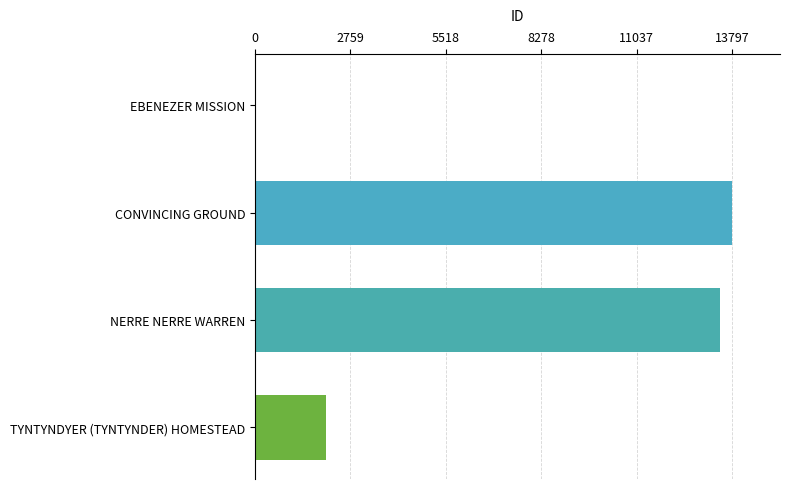

Reading top to bottom, list all the values displayed in this chart.

EBENEZER MISSION=22	CONVINCING GROUND=13797	NERRE NERRE WARREN=13456	TYNTYNDYER (TYNTYNDER) HOMESTEAD=2066